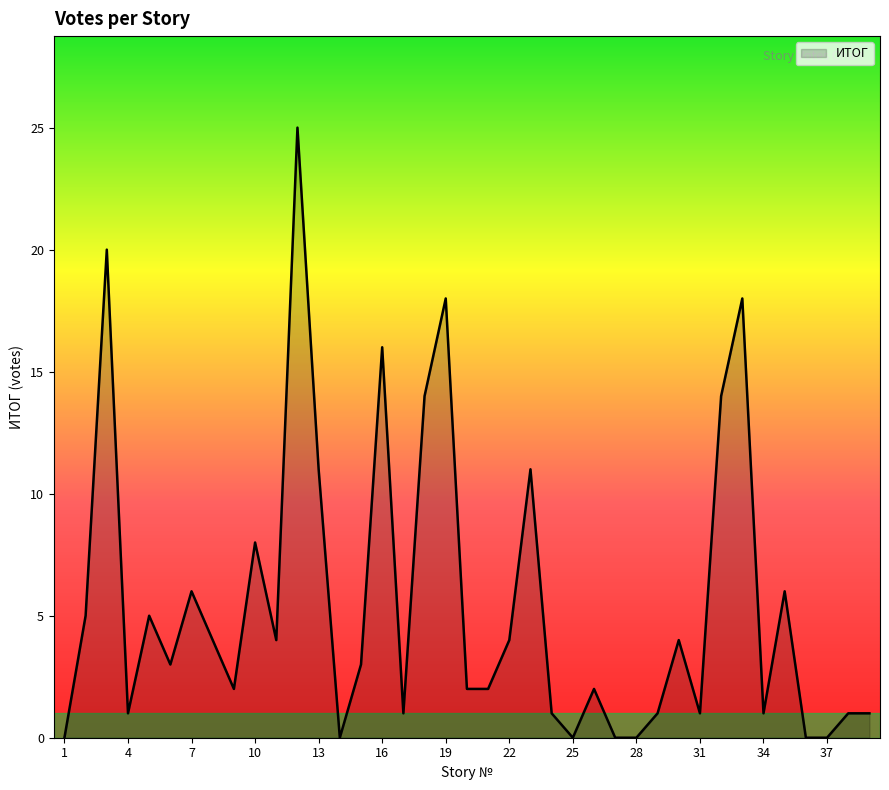

What is the greatest value displayed?

25